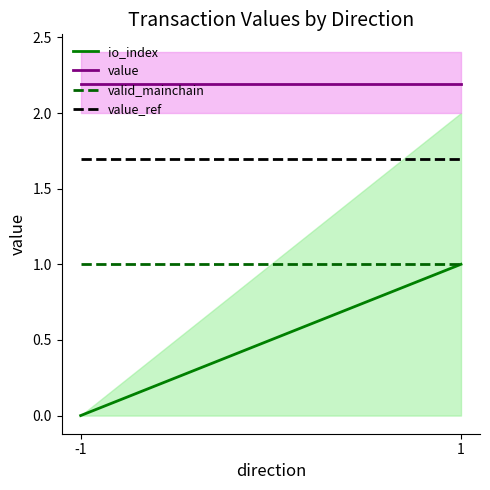

Reading left to right, extract all data points from this chart.

io_index: -1=0.0	1=1.0
value: -1=2.2	1=2.2
valid_mainchain: -1=1.0	1=1.0
value_ref: -1=1.7	1=1.7